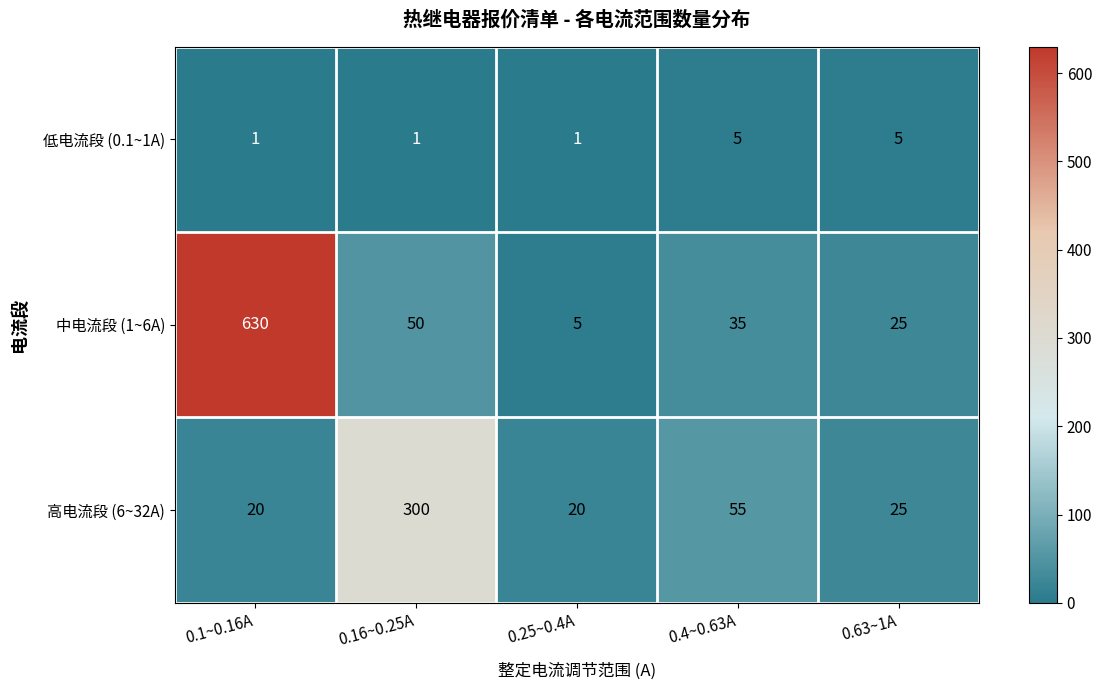

Which series has the largest range (max minus min)?

中电流段 (1~6A)